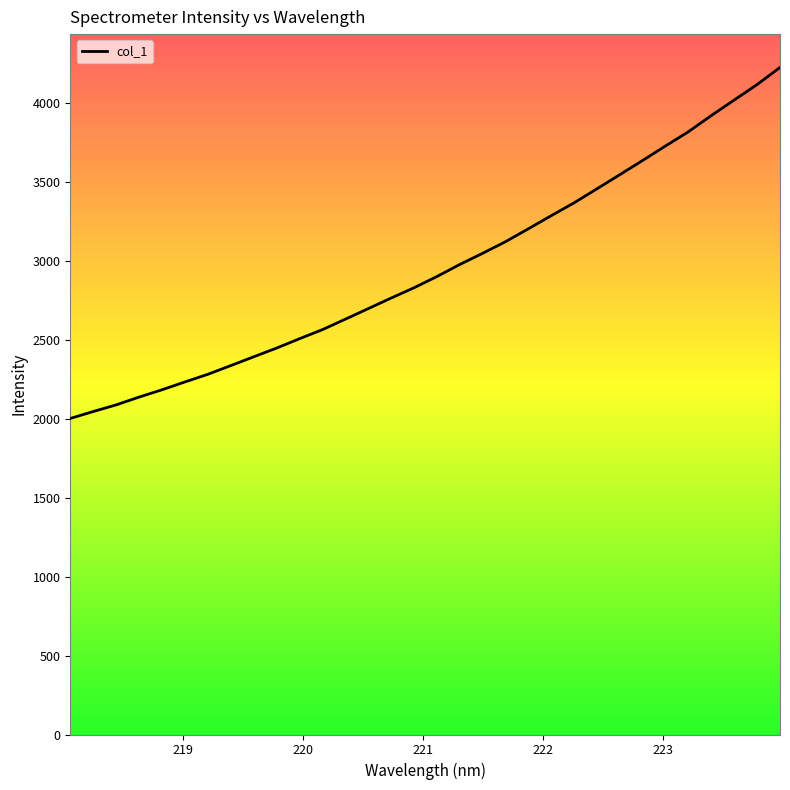

What is the minimum value shown in the chart?

2001.7